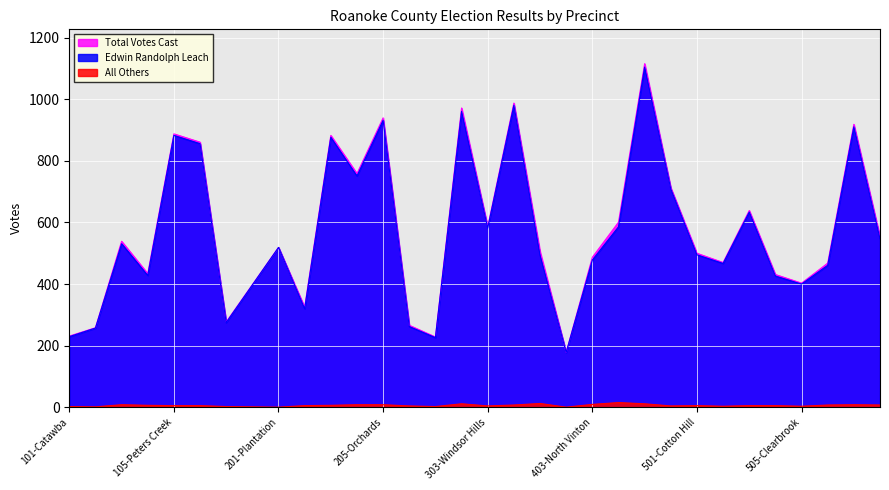

Reading right to left, extract all data points from this chart.

Total Votes Cast: Ab-Absentee=554	507-Hunting Hills=919	506-Mount Vernon=468	505-Clearbrook=403	504-Ogden=431	503-Cave Spring=639	502-Penn Forest=470	501-Cotton Hill=500	406-Mount Pleasant=713	405-Lindenwood=1116	404-South Vinton=601	403-North Vinton=487	402-Bonsack=178	306-Garst Mill=506	304-Oak Grove=988	303-Windsor Hills=586	302-Poages Mill=972	301-Bent Mountain=228	206-Hollins=266	205-Orchards=940	204-Botetourt Springs=759	203-Mountain View=883	202-Burlington=325	201-Plantation=519	108-Wildwood=398	107-Bennett Springs=277	106-Green Hill=861	105-Peters Creek=888	104-Northside=434	103-Glenvar=539	102-Mason Valley=258	101-Catawba=231
Edwin Randolph Leach: Ab-Absentee=547	507-Hunting Hills=911	506-Mount Vernon=461	505-Clearbrook=400	504-Ogden=426	503-Cave Spring=634	502-Penn Forest=467	501-Cotton Hill=495	406-Mount Pleasant=709	405-Lindenwood=1105	404-South Vinton=586	403-North Vinton=478	402-Bonsack=178	306-Garst Mill=494	304-Oak Grove=981	303-Windsor Hills=582	302-Poages Mill=961	301-Bent Mountain=226	206-Hollins=262	205-Orchards=932	204-Botetourt Springs=751	203-Mountain View=877	202-Burlington=320	201-Plantation=519	108-Wildwood=397	107-Bennett Springs=275	106-Green Hill=856	105-Peters Creek=883	104-Northside=428	103-Glenvar=531	102-Mason Valley=257	101-Catawba=229
All Others: Ab-Absentee=7	507-Hunting Hills=8	506-Mount Vernon=7	505-Clearbrook=3	504-Ogden=5	503-Cave Spring=5	502-Penn Forest=3	501-Cotton Hill=5	406-Mount Pleasant=4	405-Lindenwood=11	404-South Vinton=15	403-North Vinton=9	402-Bonsack=0	306-Garst Mill=12	304-Oak Grove=7	303-Windsor Hills=4	302-Poages Mill=11	301-Bent Mountain=2	206-Hollins=4	205-Orchards=8	204-Botetourt Springs=8	203-Mountain View=6	202-Burlington=5	201-Plantation=0	108-Wildwood=1	107-Bennett Springs=2	106-Green Hill=5	105-Peters Creek=5	104-Northside=6	103-Glenvar=8	102-Mason Valley=1	101-Catawba=2